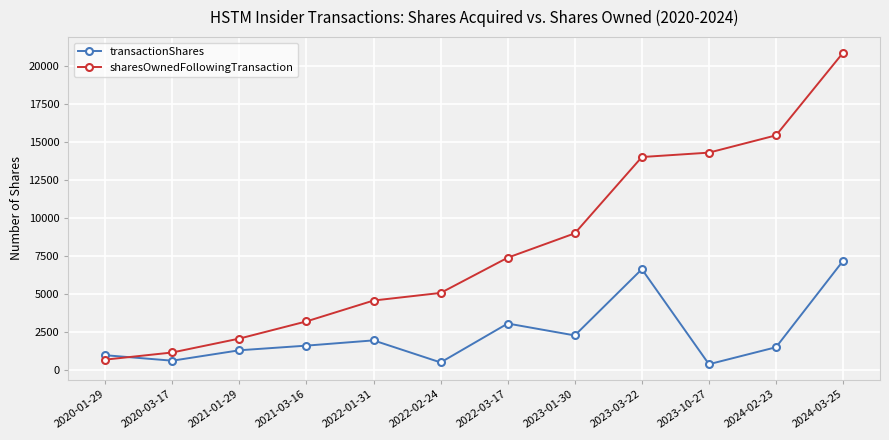

What is the label of the 7th point from the left?

2022-03-17